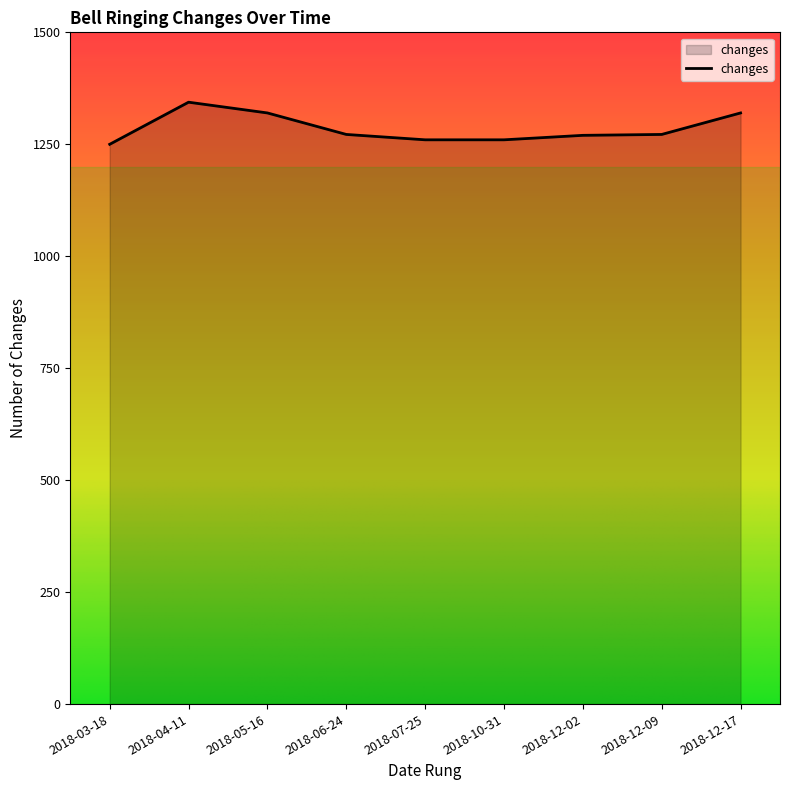

How many lines are shown in the chart?

1